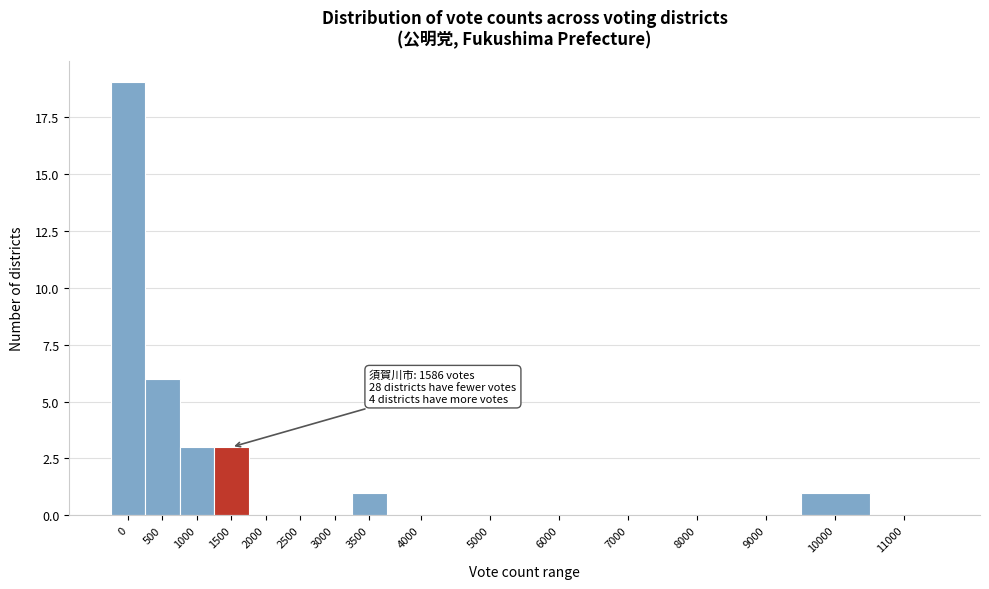

Reading left to right, transcribe all the data shown in this chart.

0=19	500=6	1000=3	1500=3	2000=0	2500=0	3000=0	3500=1	4000=0	5000=0	6000=0	7000=0	8000=0	9000=0	10000=1	11000=0